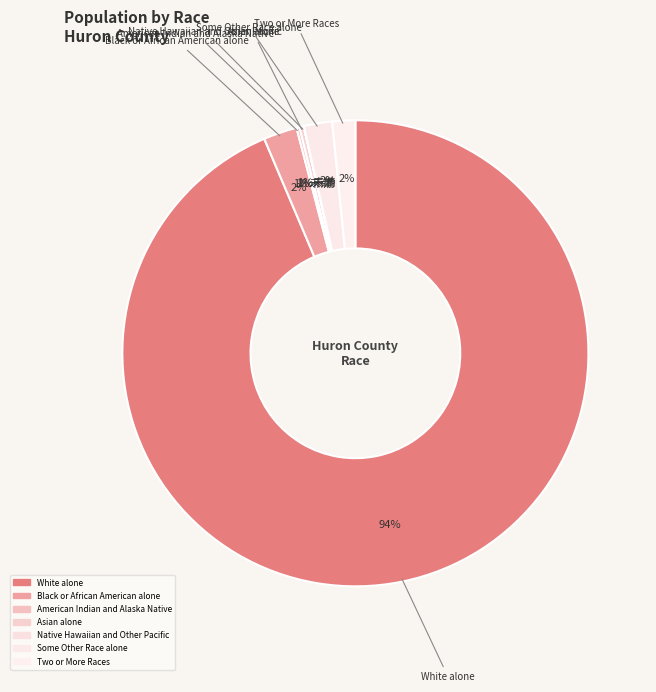

True or false: American Indian and Alaska Native accounts for 6% of the total.

False